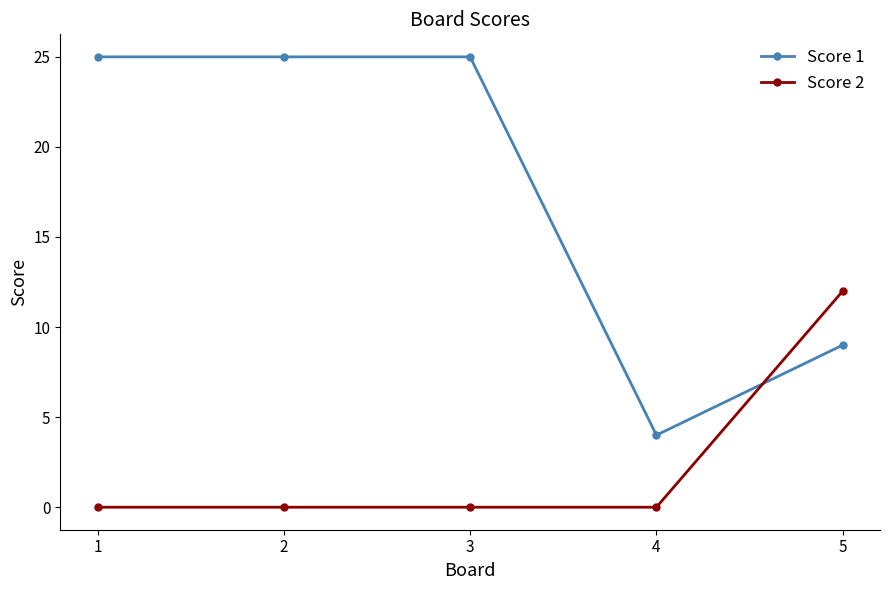

List the series in order of their overall mean, lowest first.

Score 2, Score 1